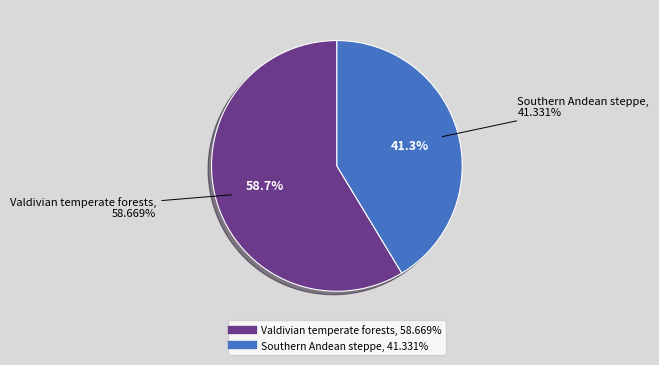

What is the ratio of the value at Southern Andean steppe to the value at Valdivian temperate forests?

0.7